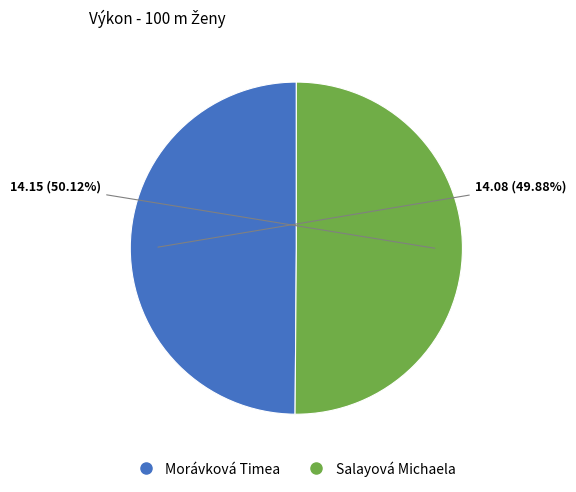

Is it true that Morávková Timea is 42% of the pie?

False